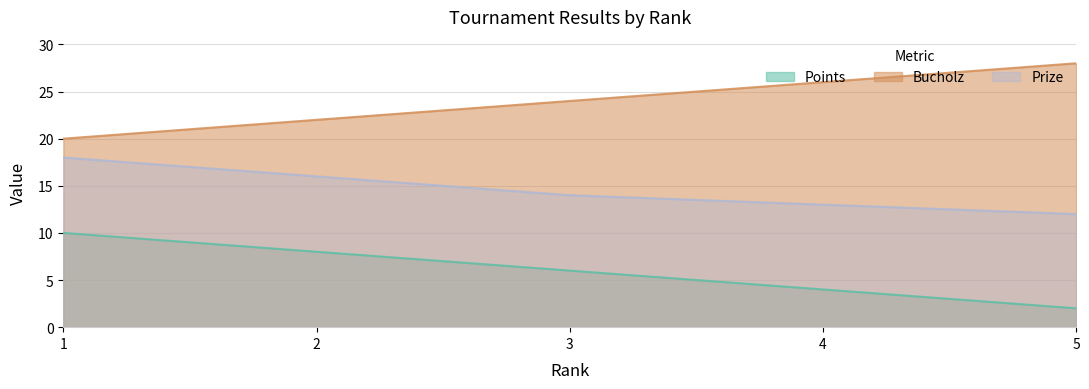

What is the average value of the Prize series?

15